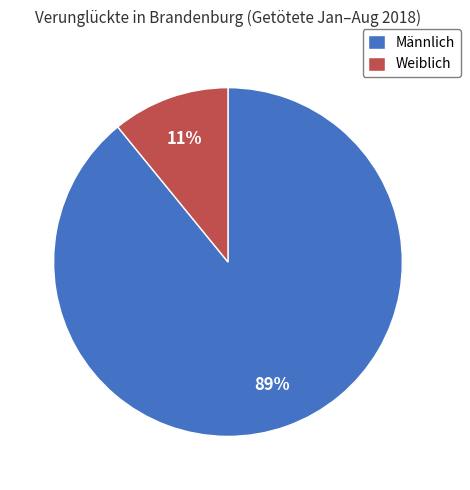

Does Männlich account for over 50% of the chart?

Yes